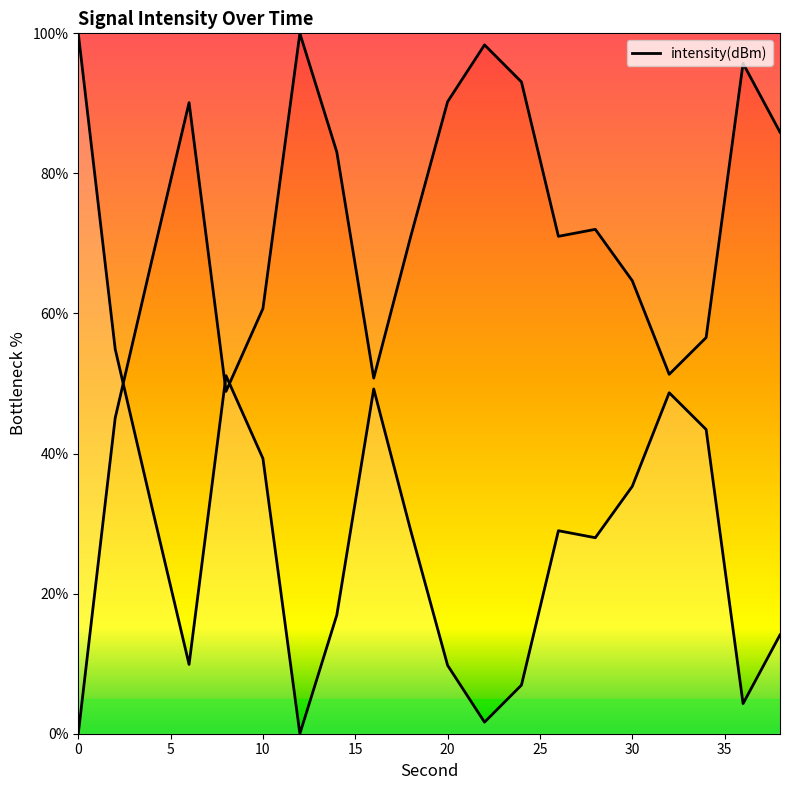

True or false: the data shows 5.9 at 6.

False